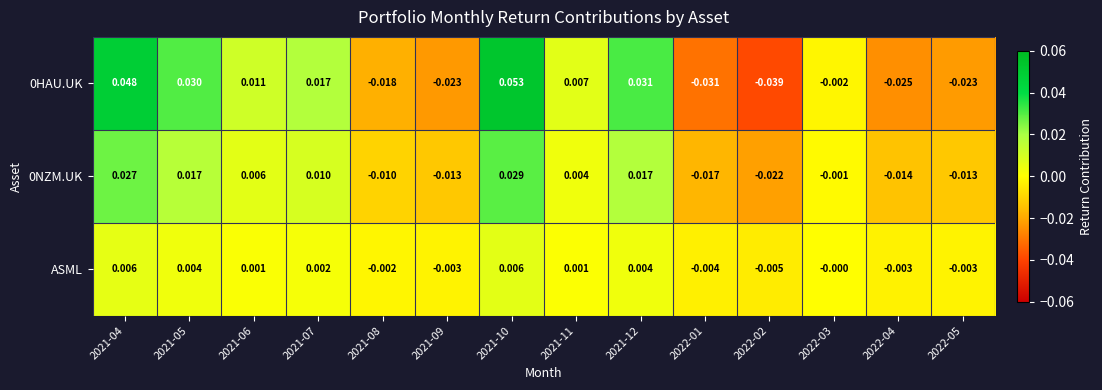

How many negative values does the ASML series have?

6